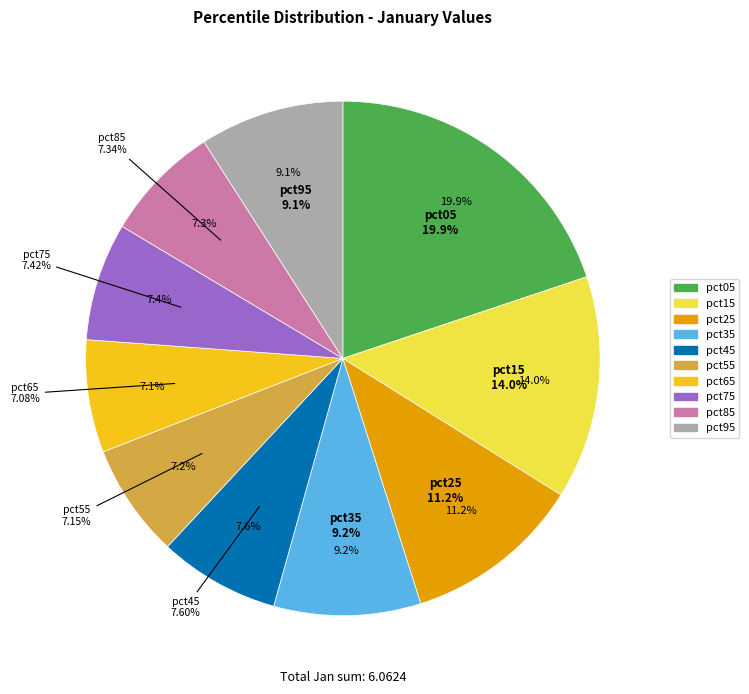

To the nearest percent, what portion does pct55 represent?

7%